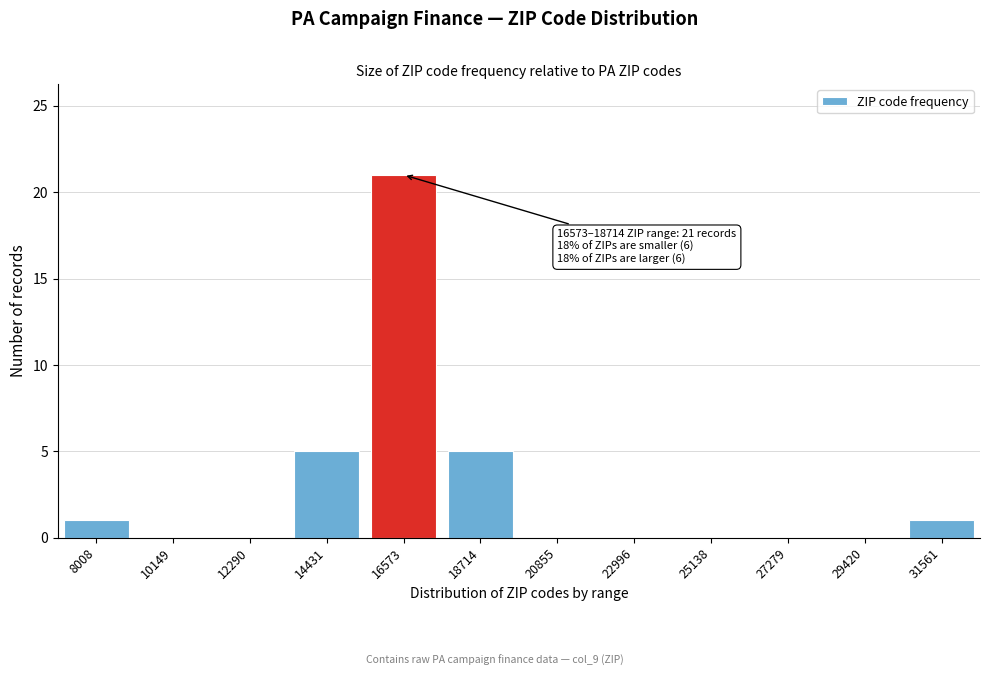

Reading right to left, what are all the values shown in this chart?

31561=1	29420=0	27279=0	25138=0	22996=0	20855=0	18714=5	16573=21	14431=5	12290=0	10149=0	8008=1